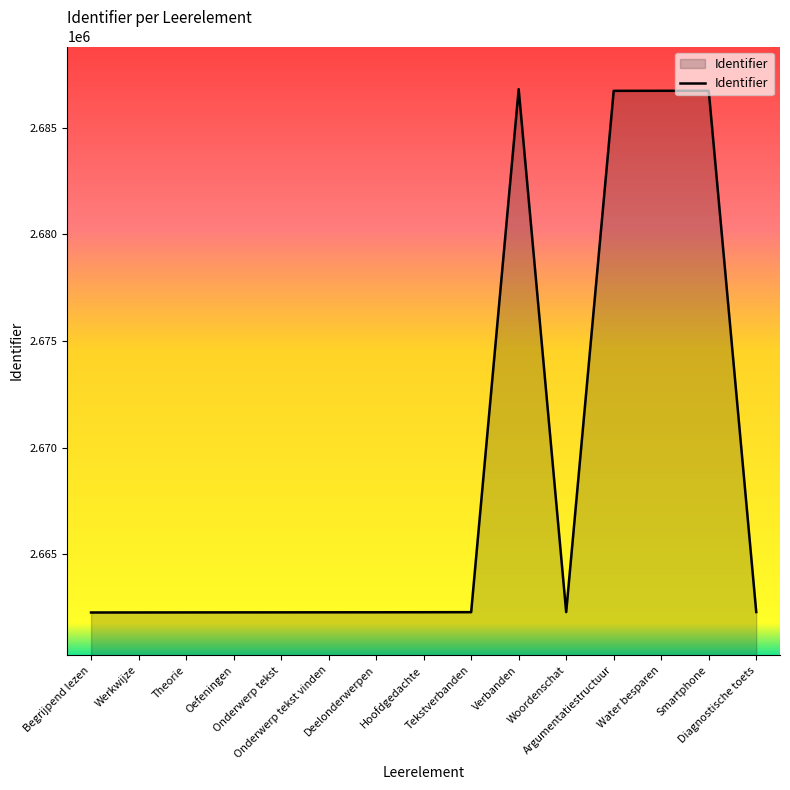

What is the minimum value shown in the chart?

2662279